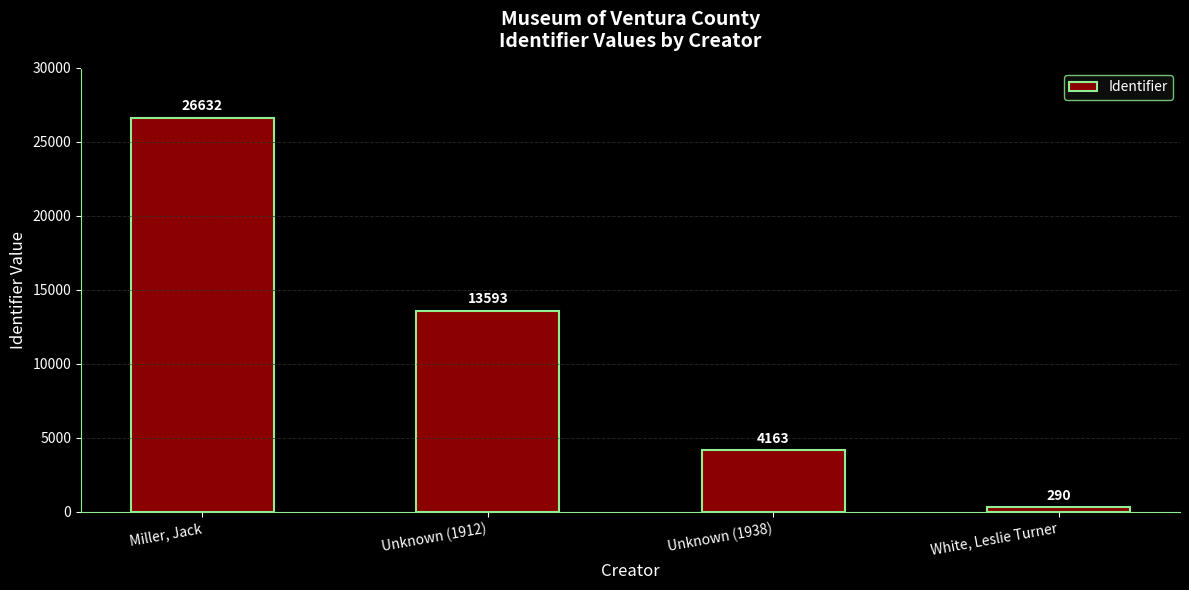

The chart shows a value of 290 at White, Leslie Turner. True or false?

True